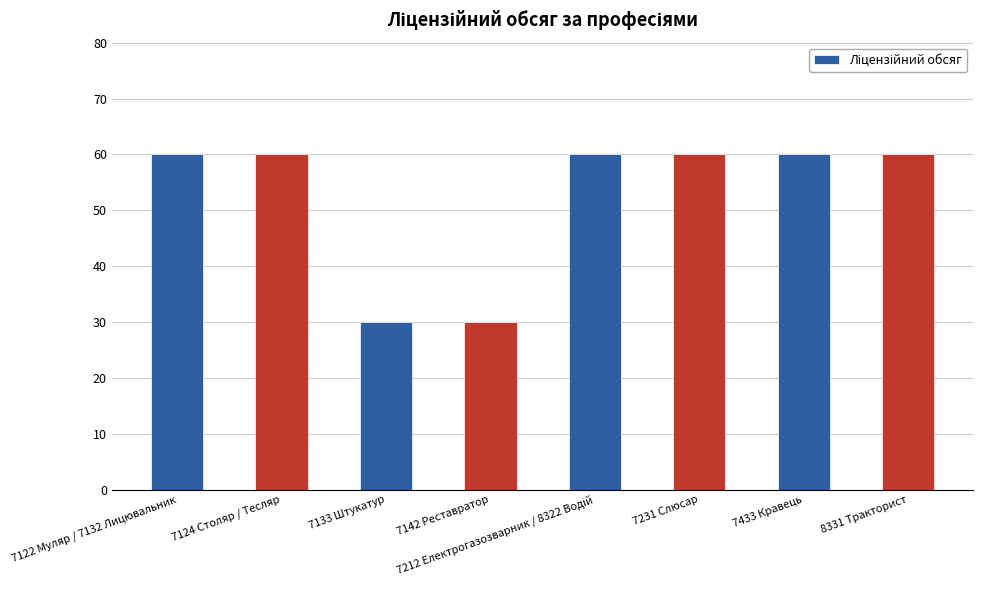

How many data points does each series have?

8